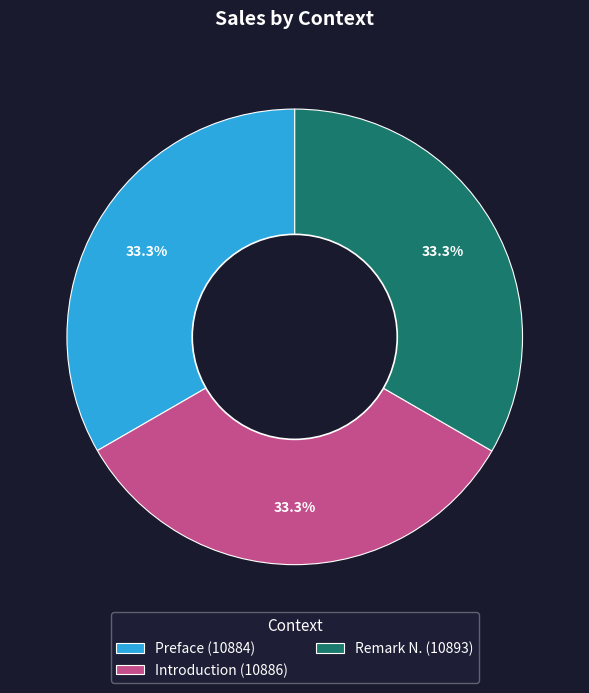

Does Preface represent more than half of the total?

No